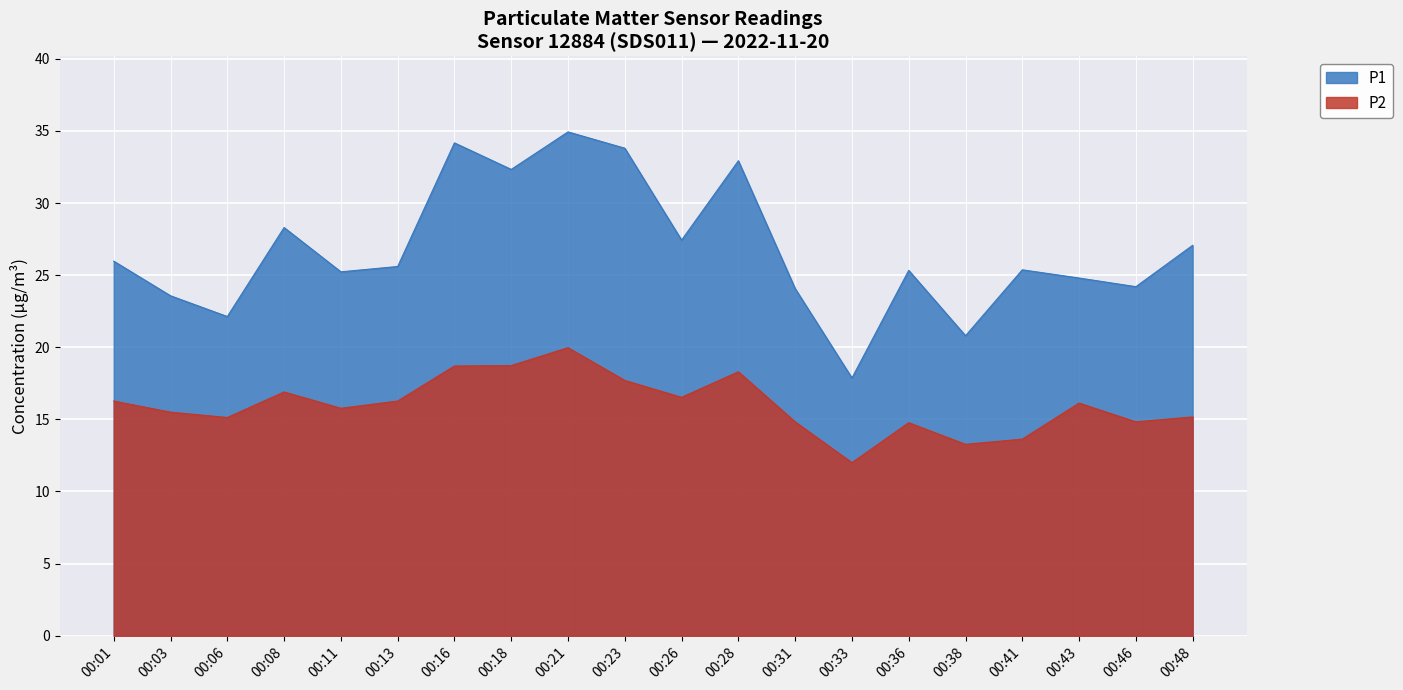

Which has a higher value, 00:33 or 00:38?

00:38